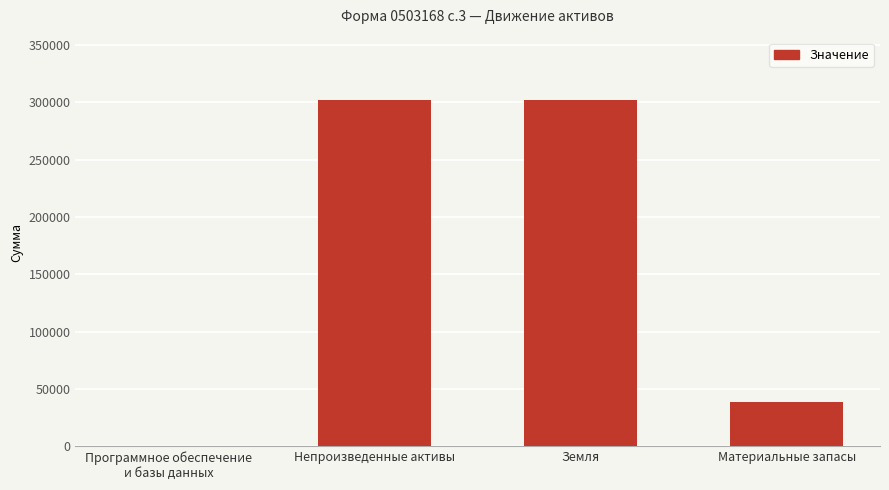

At which label is the value closest to 151056?

Материальные запасы